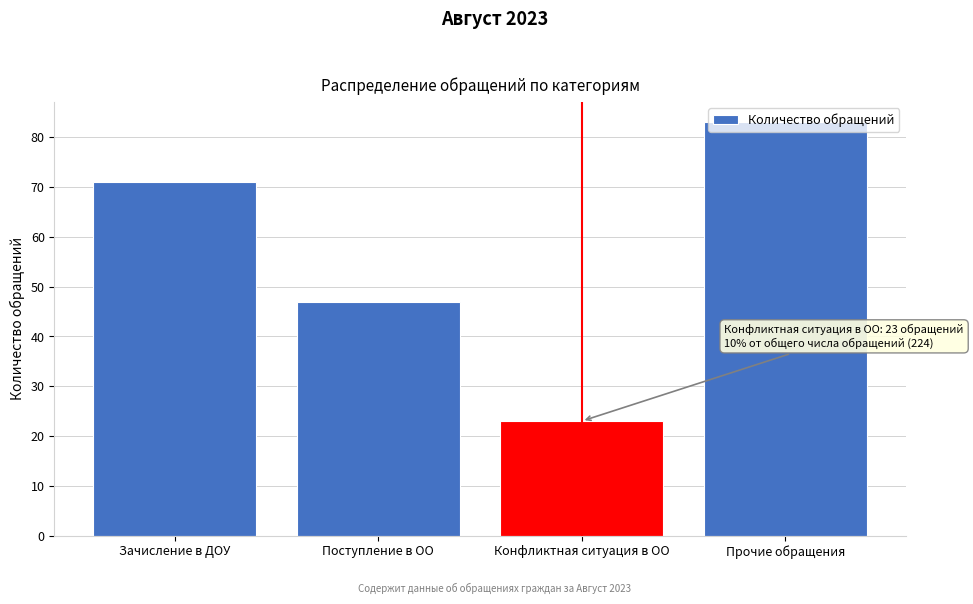

The value at Зачисление в ДОУ is 71. True or false?

True